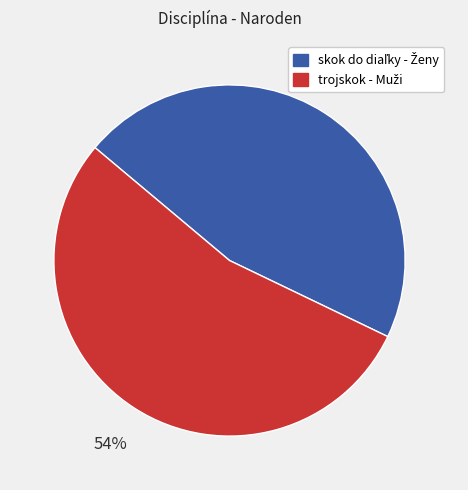

Count the number of slices in the pie.

2